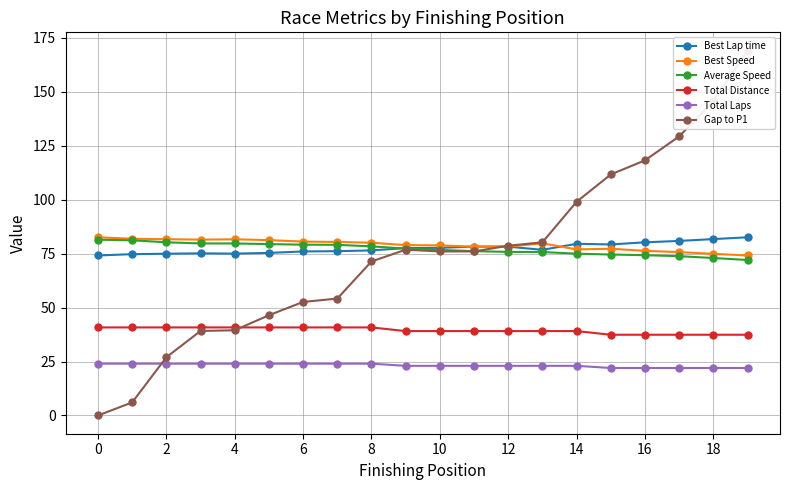

How many times do Best Lap time and Average Speed cross each other?

1